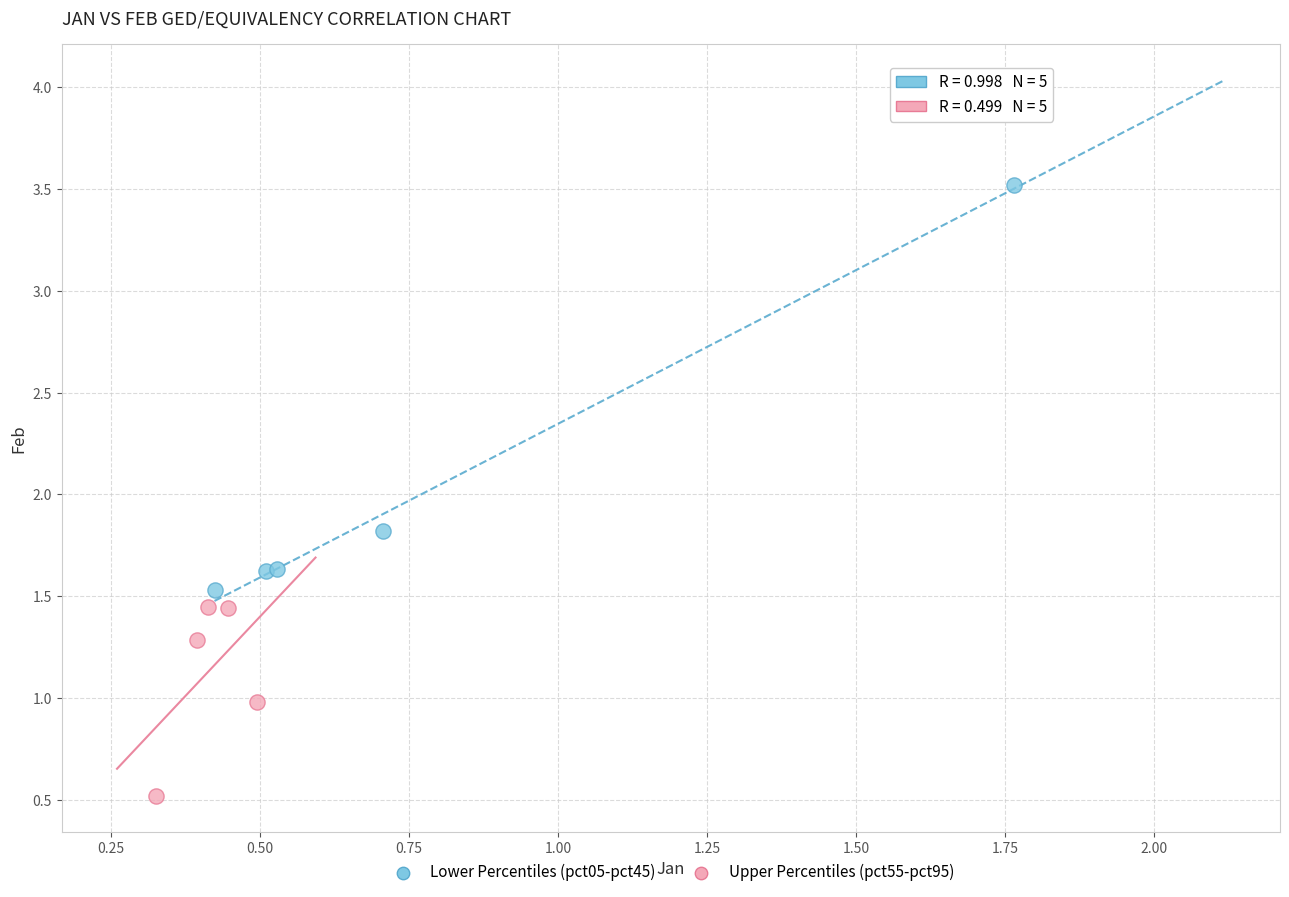

Which series contains the highest Y value?

Lower Percentiles (pct05-pct45)